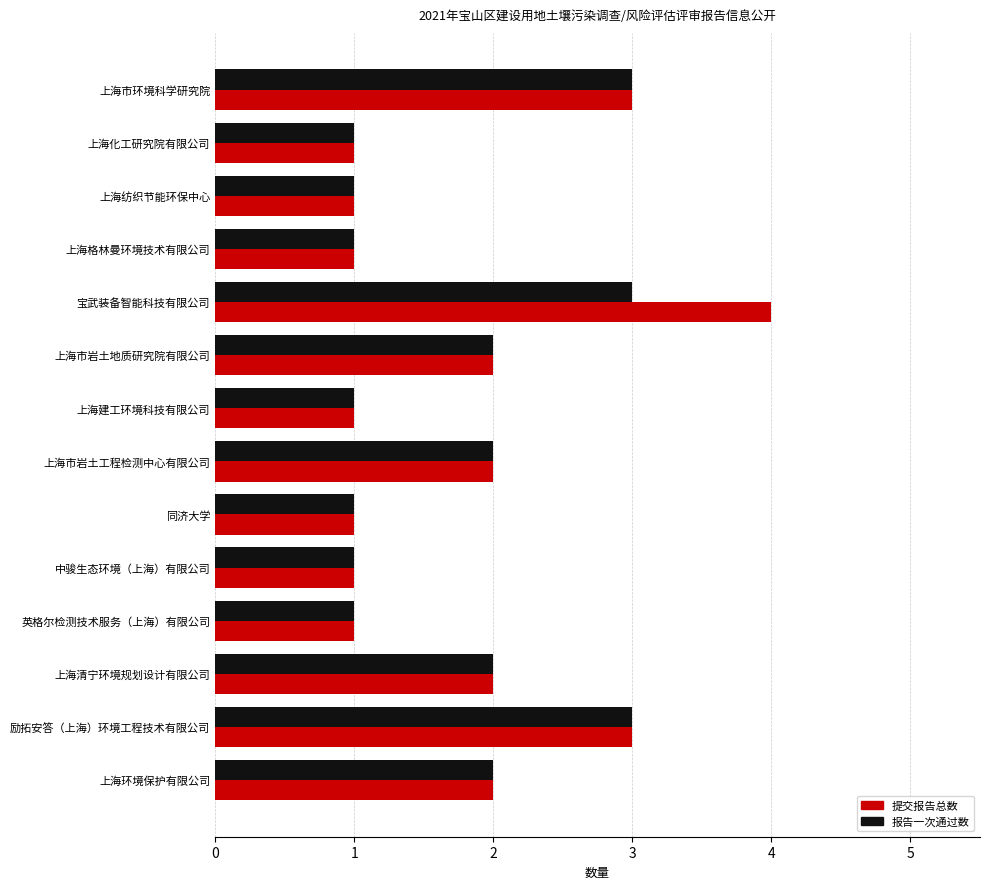

How many 提交报告总数 values are between 1 and 2?

11